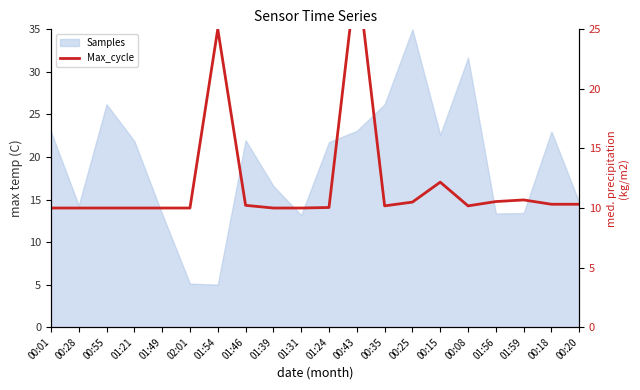

The value at 02:01 is 17.2. True or false?

False